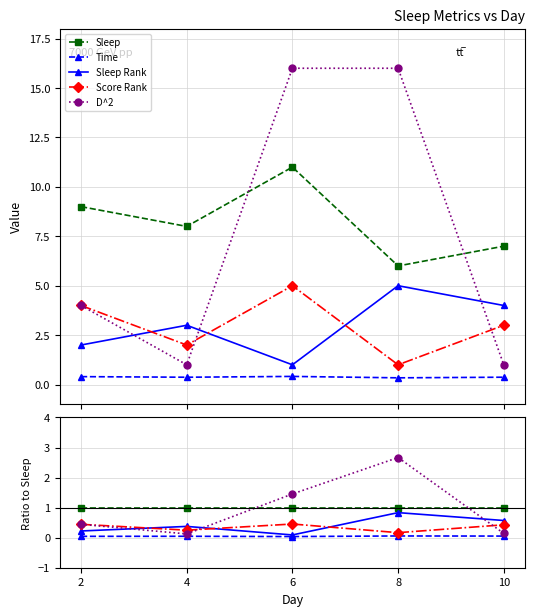

What is the spread (max minus min) of values at 10?

0.9